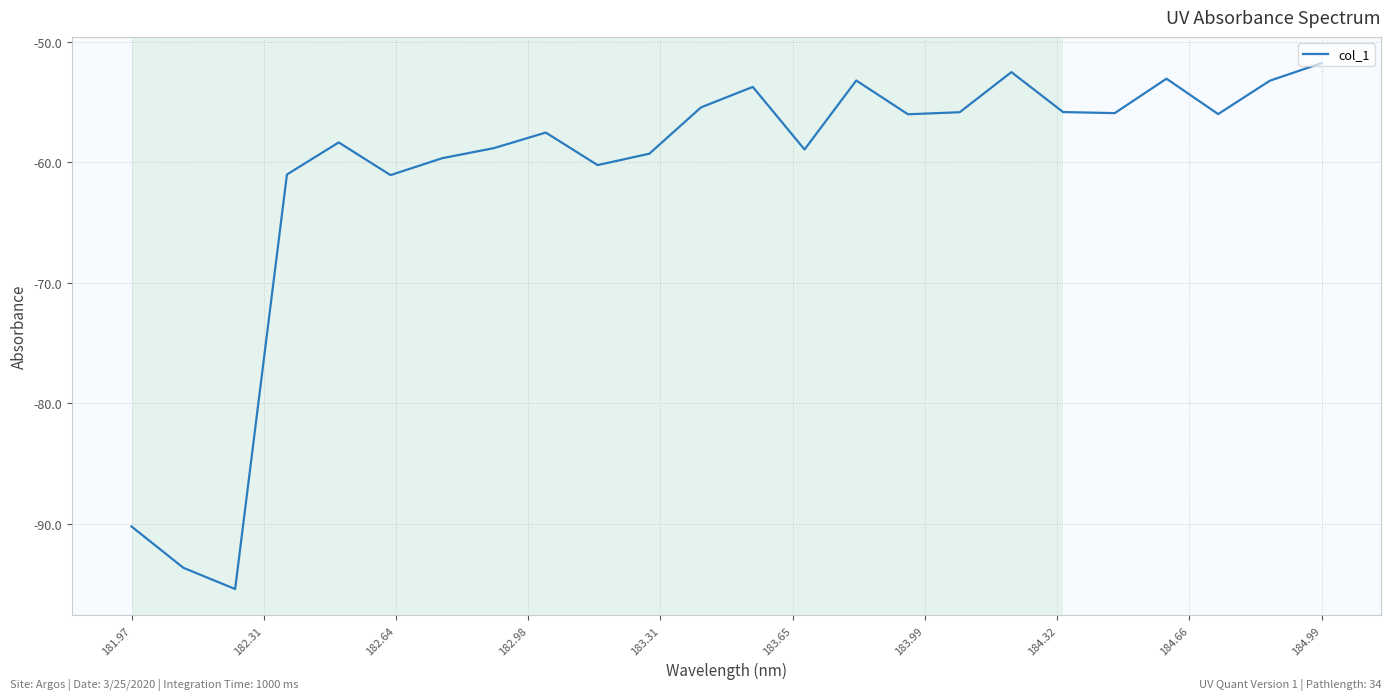

What is the difference between the maximum and minimum values?

43.6